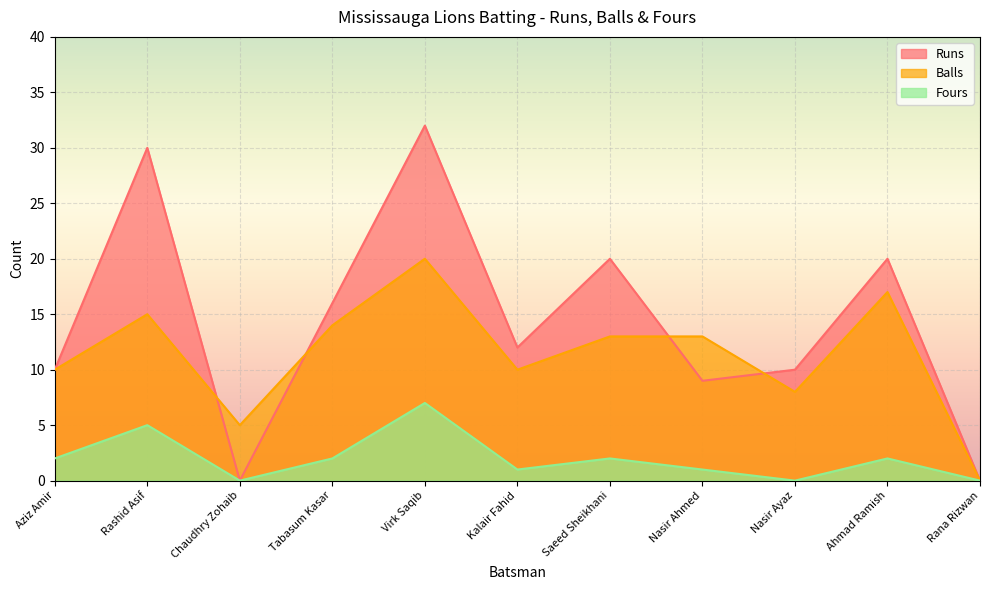

What position from the left is Nasir Ayaz?

9